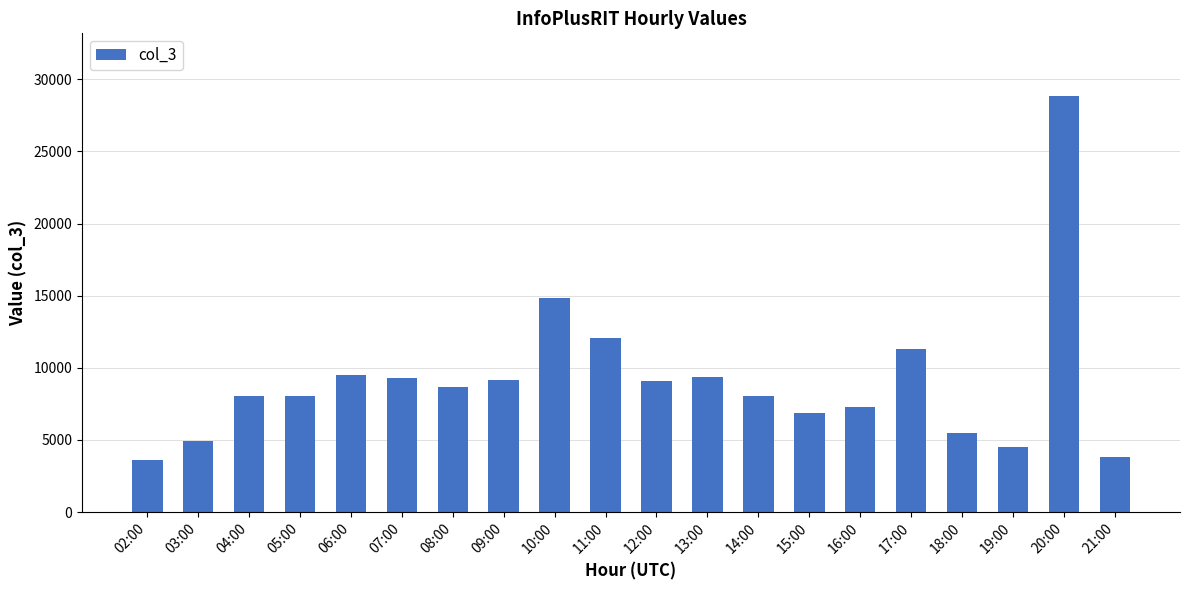

True or false: the data shows 8856 at 03:00.

False